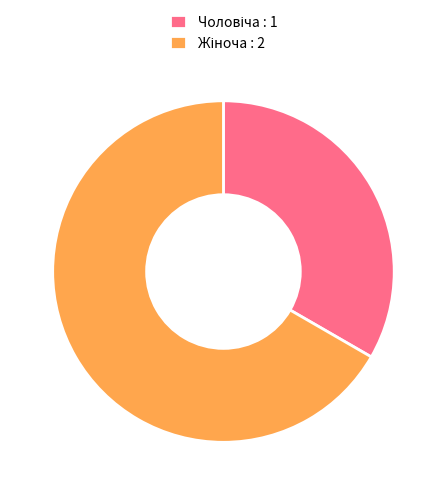

Does any single category account for the majority?

Yes